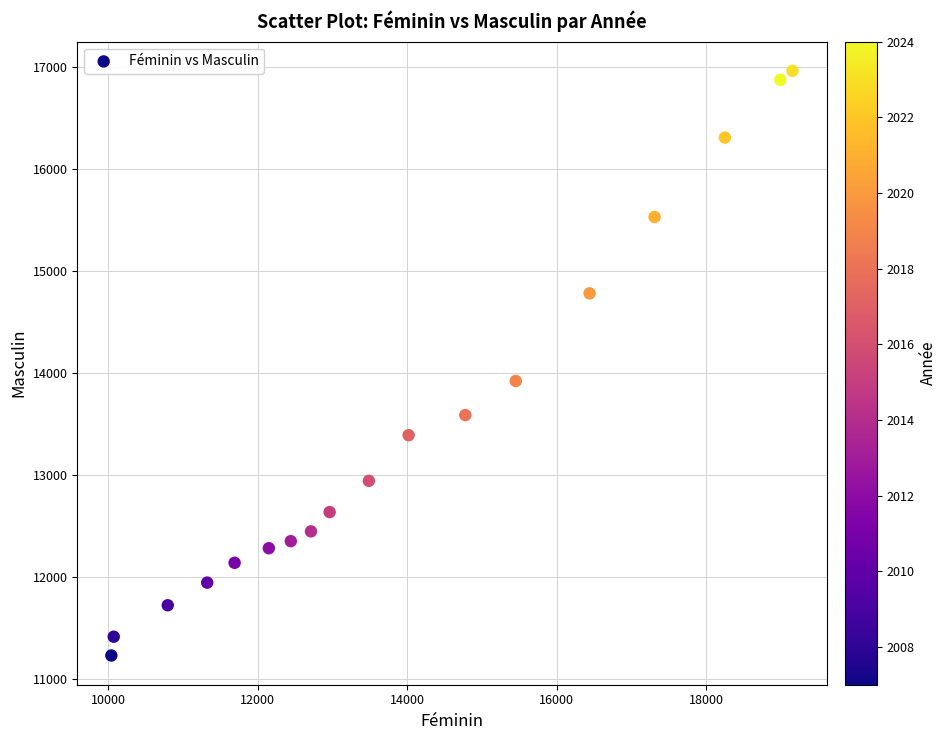

What Y value in the scatter plot is closest to 14099?

13924